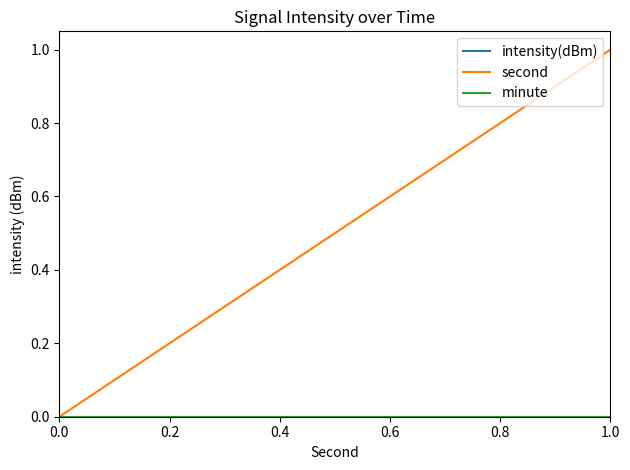

Does the chart display data point markers on the line(s)?

No